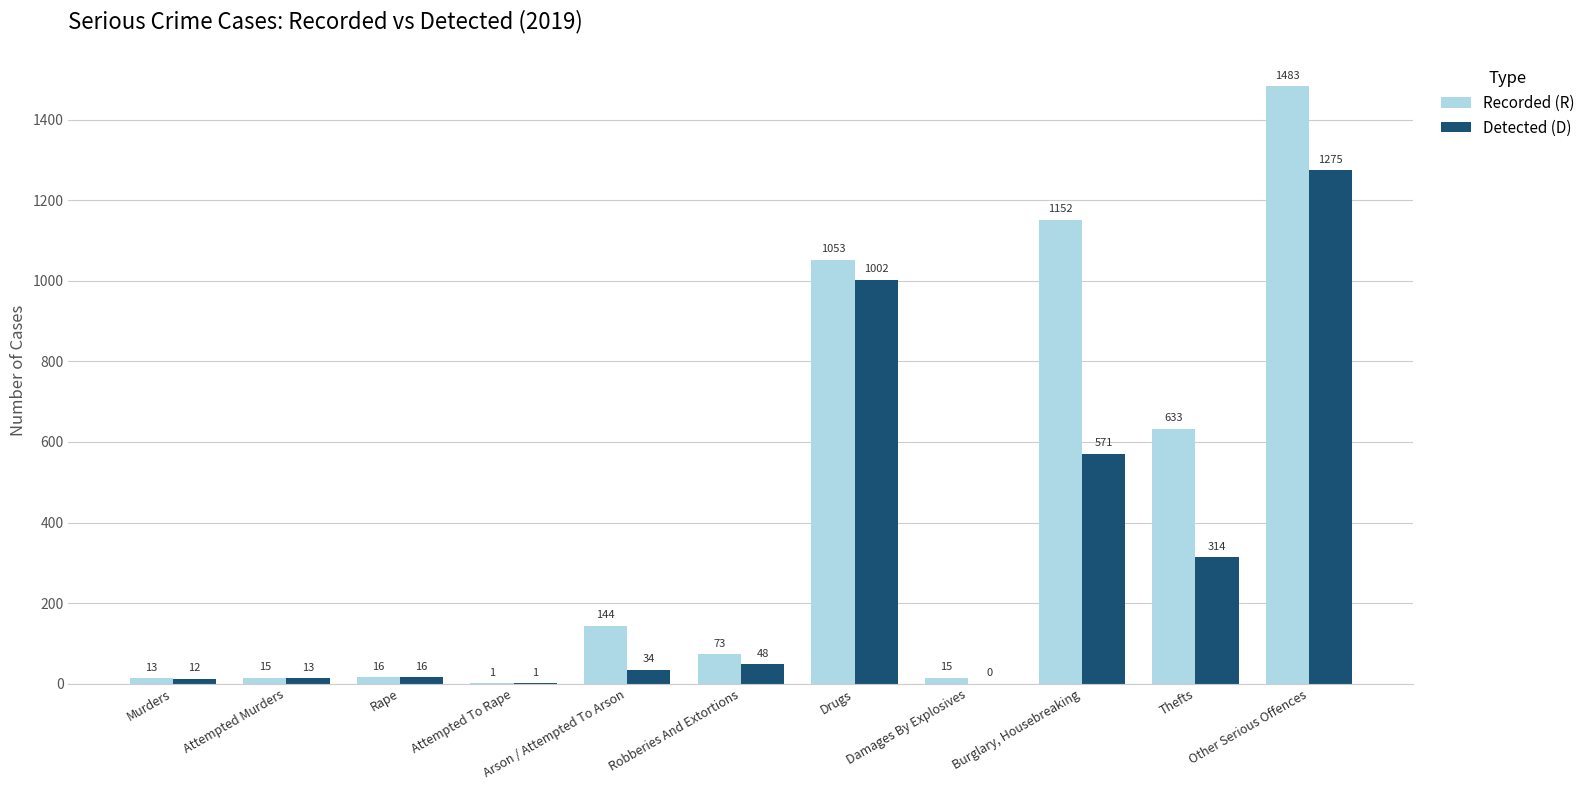

The Detected (D) series shows 974 at Burglary, Housebreaking. True or false?

False